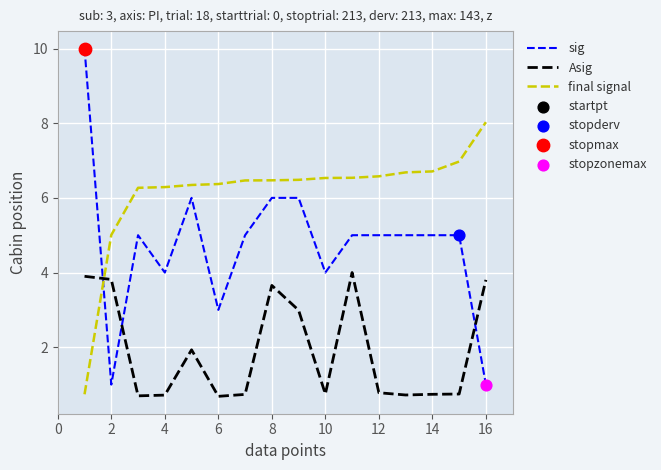

Which series has the largest total across all categories?

final signal